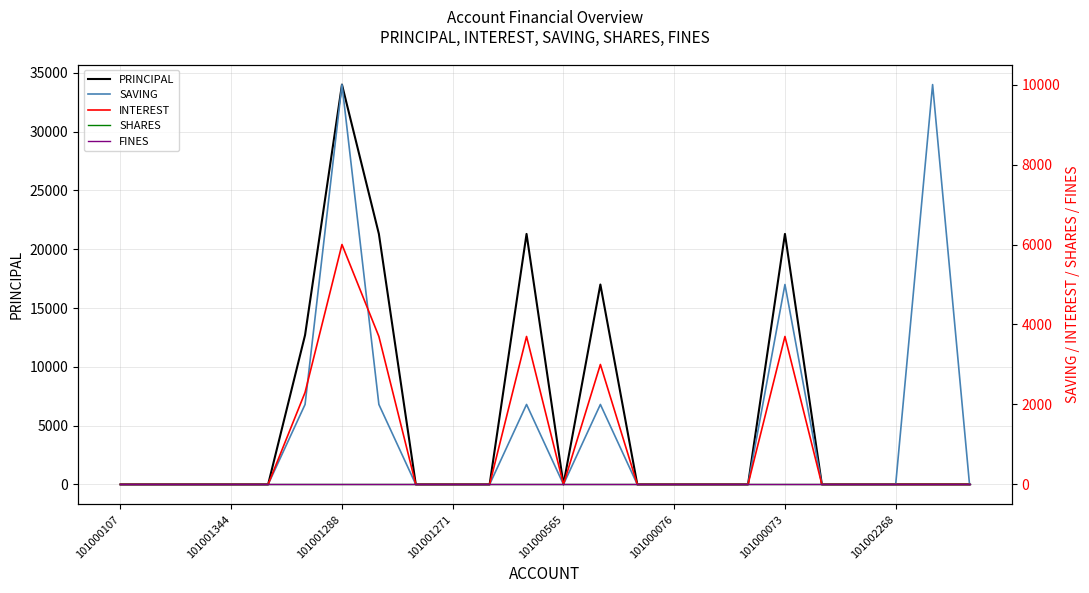

Between 16 and 10, which is larger?

16